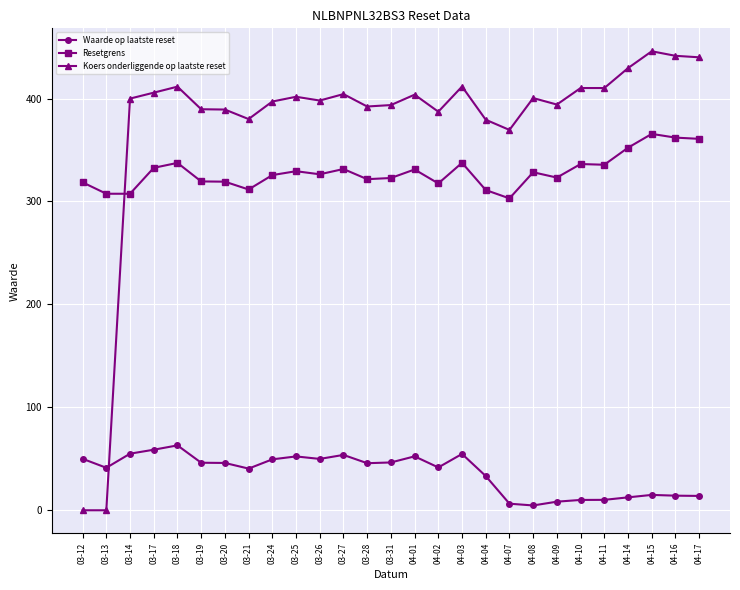

Read the Koers onderliggende op laatste reset value at 04-17.

440.1